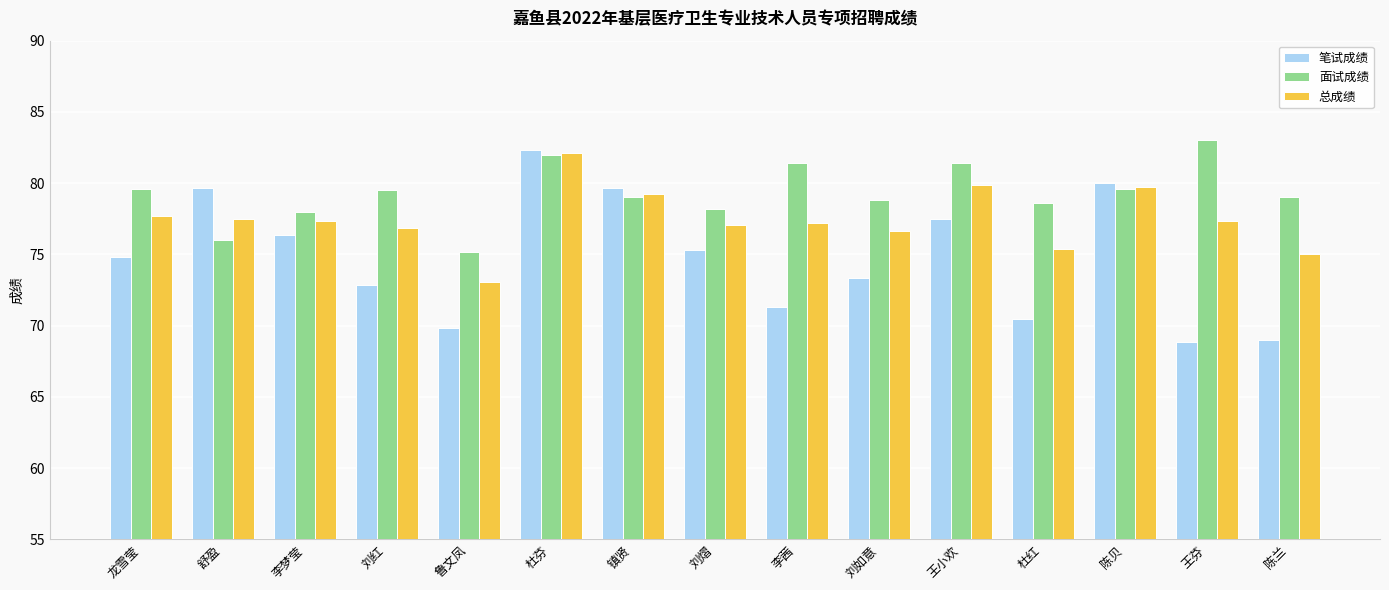

Which series has the largest range (max minus min)?

笔试成绩